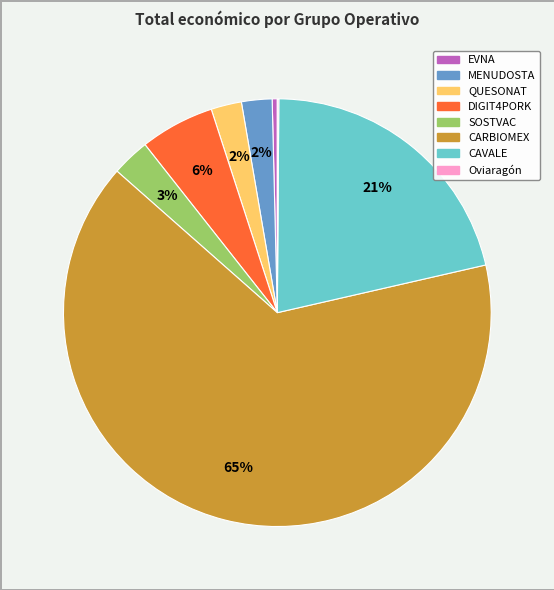

What is the ratio of the value at SOSTVAC to the value at DIGIT4PORK?

0.5